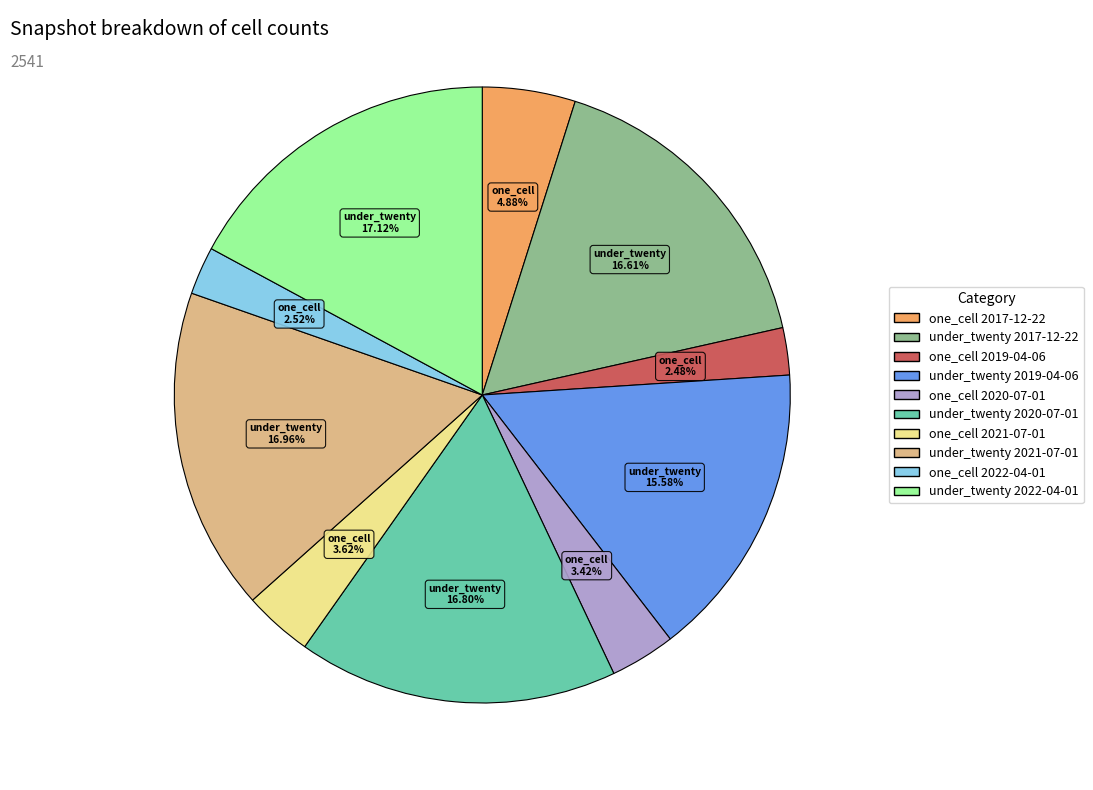

Is there a majority slice in this chart?

No